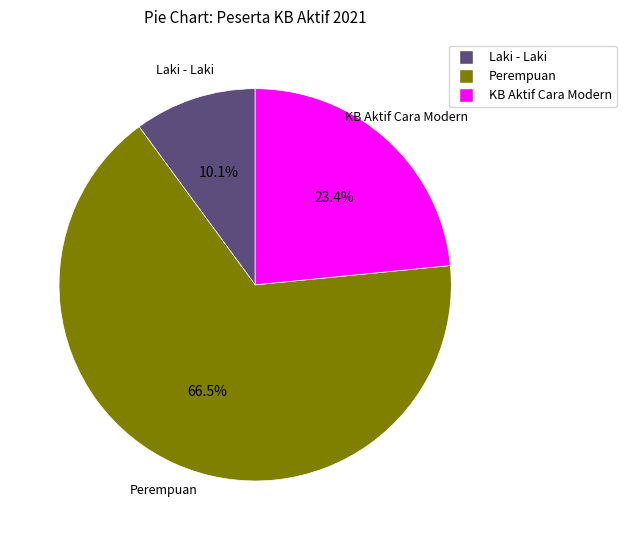

Does any single category account for the majority?

Yes